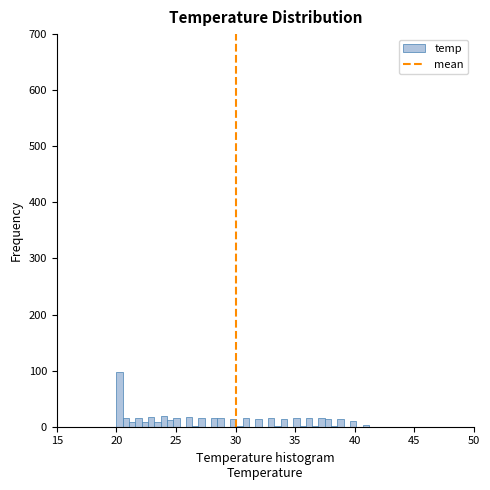

Read against the x-axis, roughly where is the centre of the tallest bar?

20.5